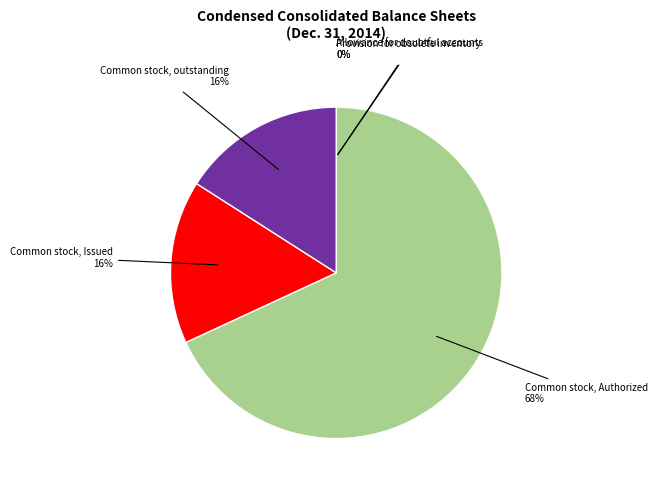

Between Common stock, Authorized and Common stock, Issued, which is larger?

Common stock, Authorized